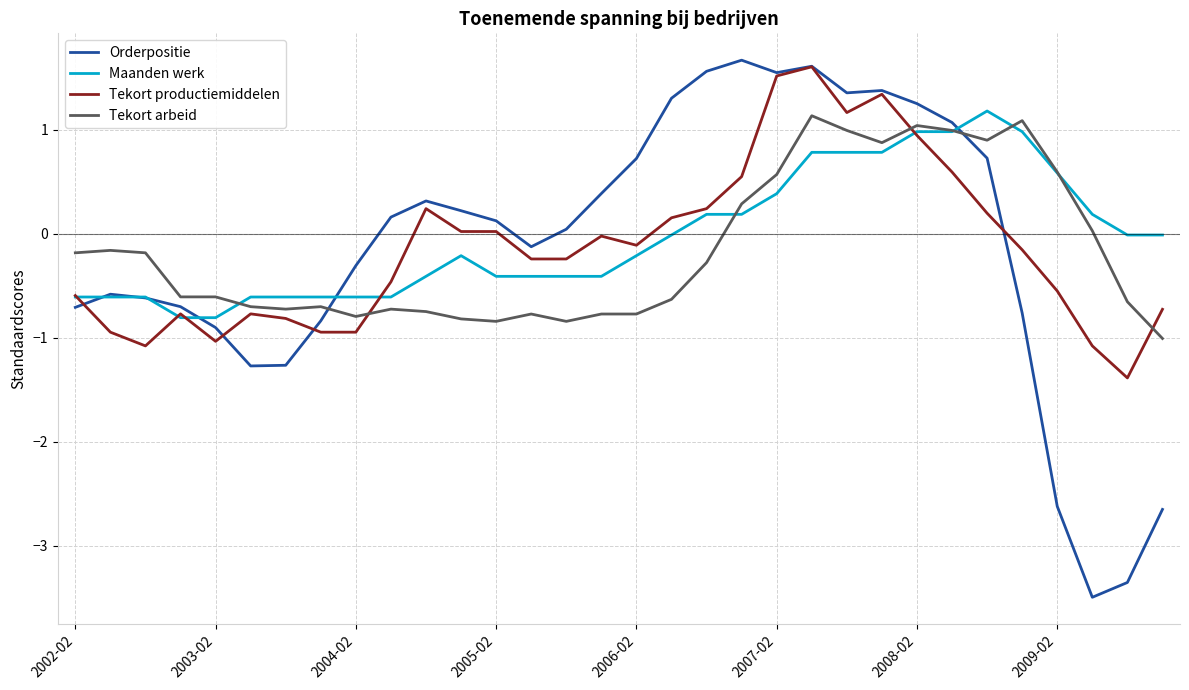

Which series has the largest total across all categories?

Maanden werk